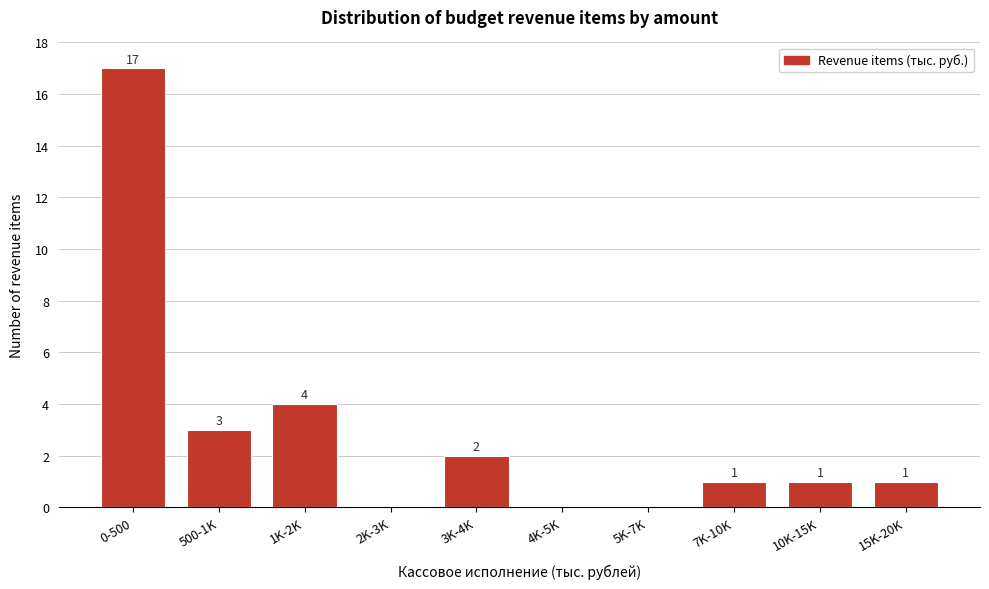

Reading left to right, extract all data points from this chart.

0-500=17	500-1K=3	1K-2K=4	2K-3K=0	3K-4K=2	4K-5K=0	5K-7K=0	7K-10K=1	10K-15K=1	15K-20K=1